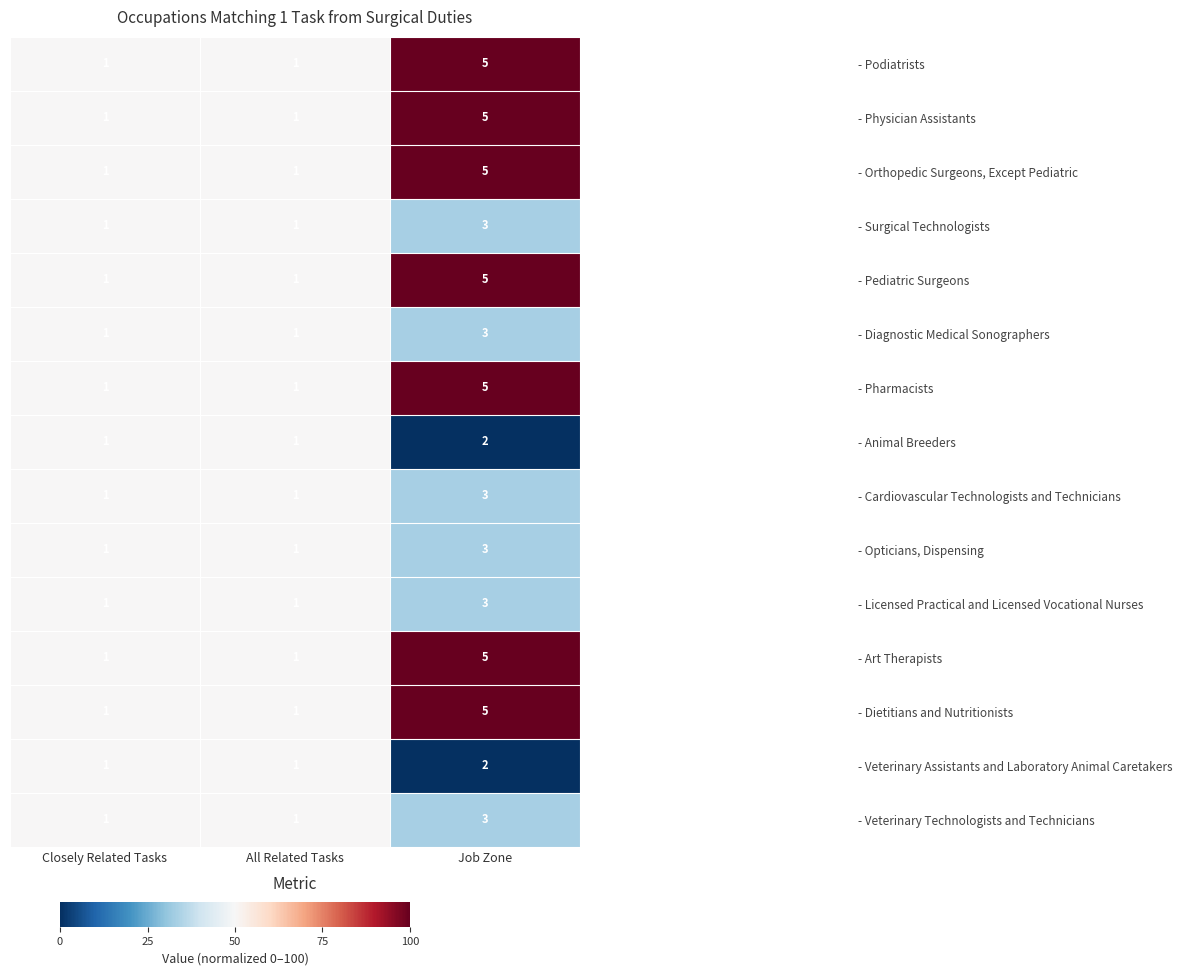

What is the total value across all series at All Related Tasks?

15